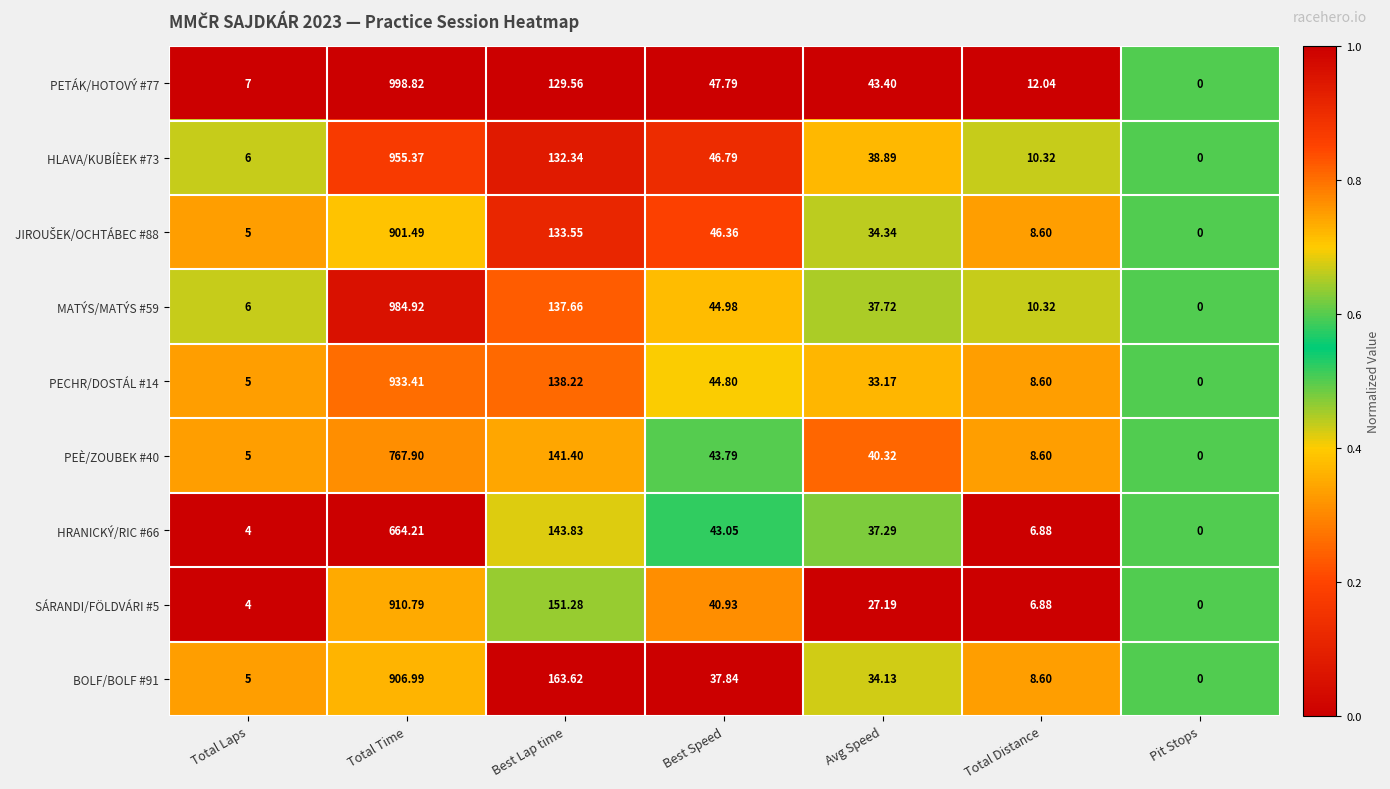

At which label does PETÁK/HOTOVÝ #77 reach its minimum?

Pit Stops